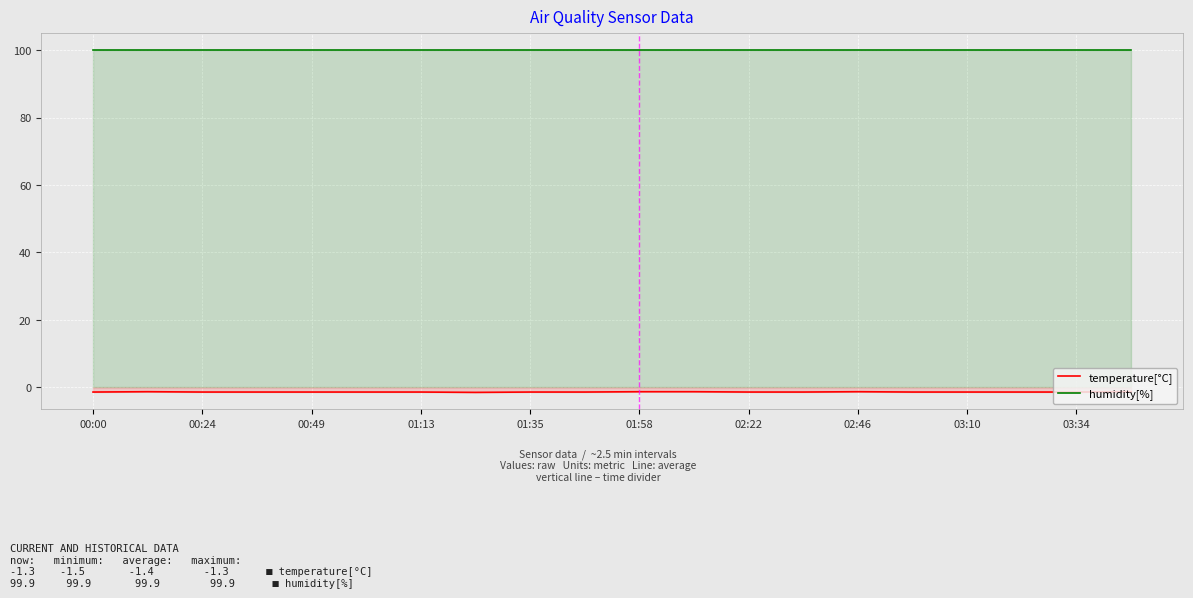

Reading left to right, list all the values displayed in this chart.

temperature[°C]: -1.4	-1.3	-1.4	-1.4	-1.4	-1.4	-1.4	-1.5	-1.4	-1.4	-1.3	-1.3	-1.4	-1.4	-1.3	-1.4	-1.4	-1.4	-1.4	-1.3
humidity[%]: 99.9	99.9	99.9	99.9	99.9	99.9	99.9	99.9	99.9	99.9	99.9	99.9	99.9	99.9	99.9	99.9	99.9	99.9	99.9	99.9